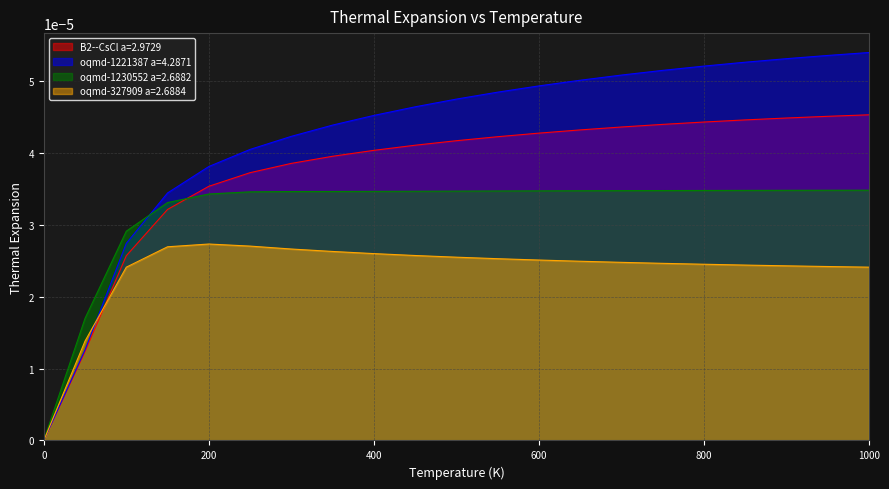

Which series changed the most between 150.0 and 700.0?

oqmd-1221387 a=4.2871